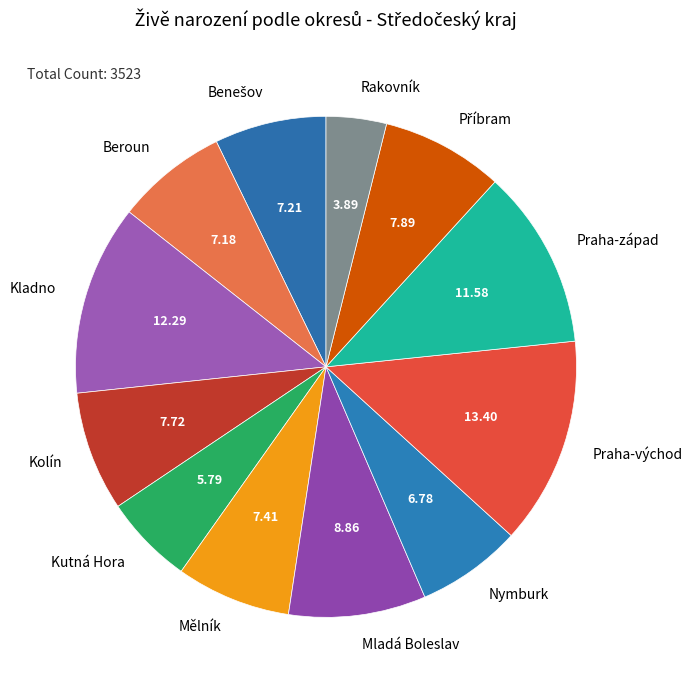

How many slices are in this pie chart?

12